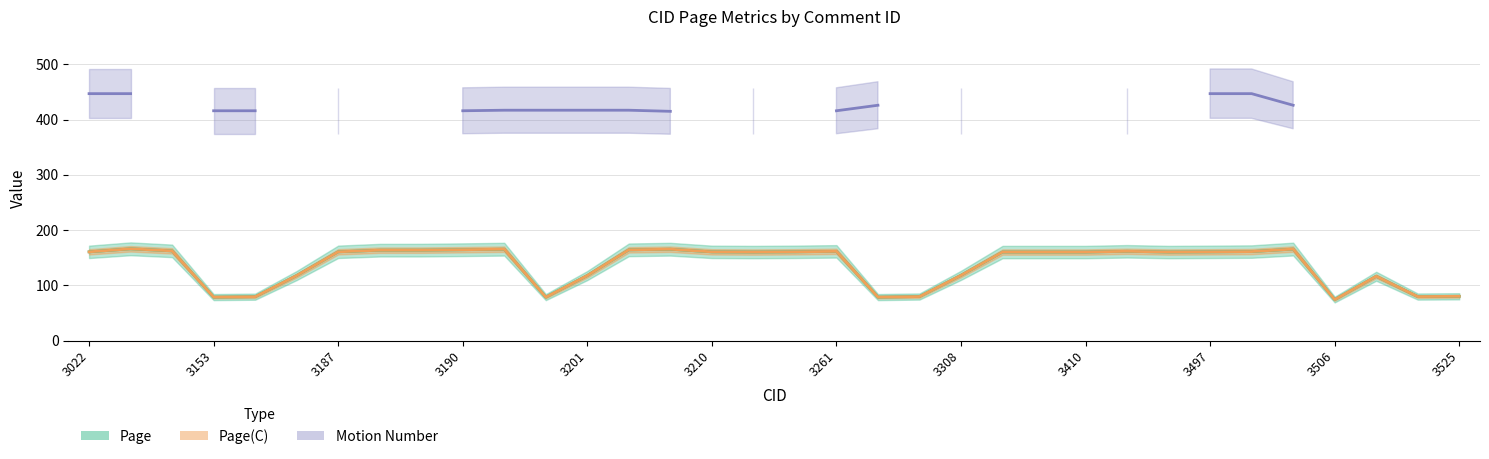

What is the minimum value for Page?

74.2